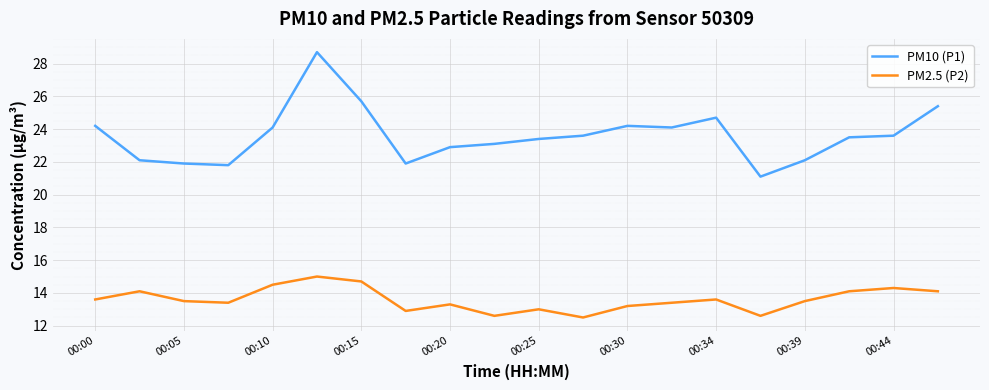

What is the minimum value shown in the chart?

12.5